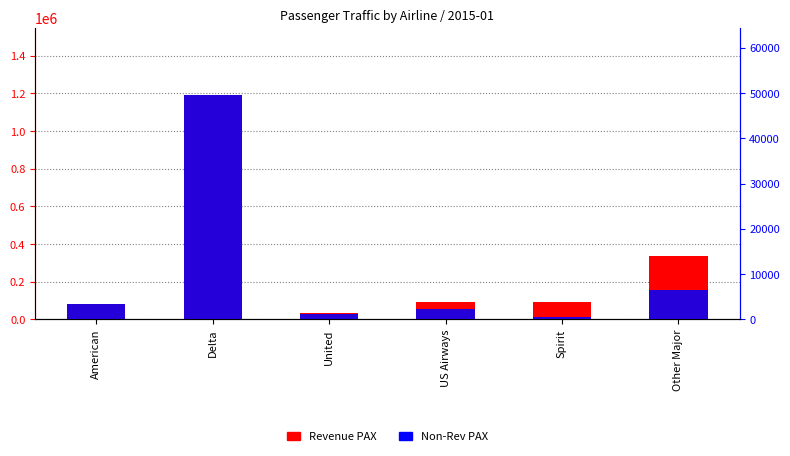

True or false: Revenue PAX has a value of 93217 at Spirit.

True